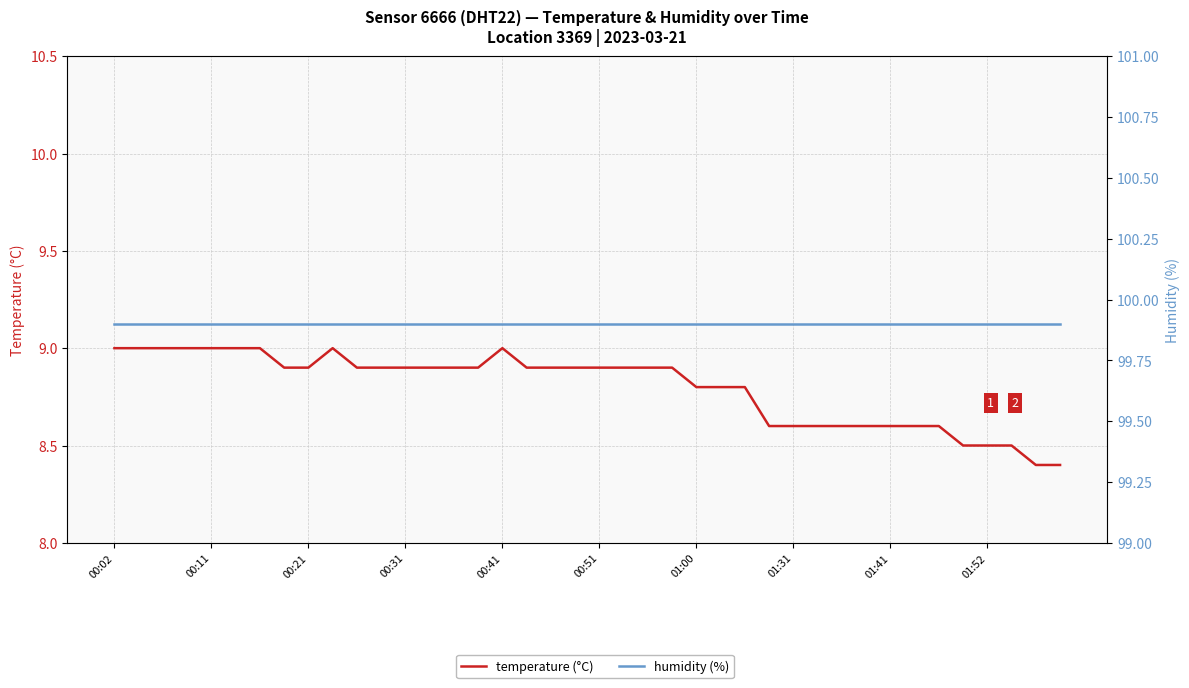

Reading left to right, list all the values displayed in this chart.

temperature (°C): 9.0	9.0	9.0	9.0	9.0	9.0	9.0	8.9	8.9	9.0	8.9	8.9	8.9	8.9	8.9	8.9	9.0	8.9	8.9	8.9	8.9	8.9	8.9	8.9	8.8	8.8	8.8	8.6	8.6	8.6	8.6	8.6	8.6	8.6	8.6	8.5	8.5	8.5	8.4	8.4
humidity (%): 99.9	99.9	99.9	99.9	99.9	99.9	99.9	99.9	99.9	99.9	99.9	99.9	99.9	99.9	99.9	99.9	99.9	99.9	99.9	99.9	99.9	99.9	99.9	99.9	99.9	99.9	99.9	99.9	99.9	99.9	99.9	99.9	99.9	99.9	99.9	99.9	99.9	99.9	99.9	99.9